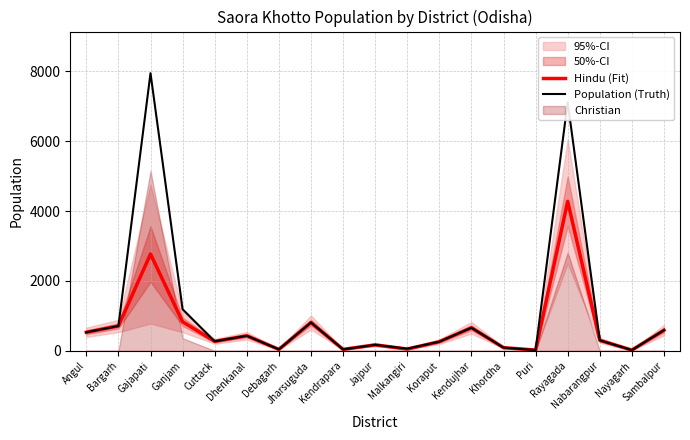

What is the label of the 1st point from the left?

Angul